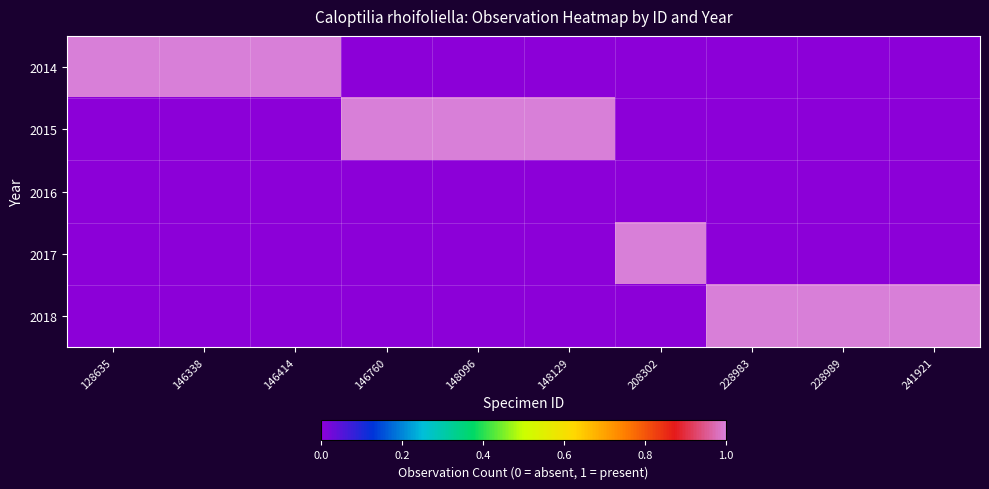

Rank the series at 146414 from lowest to highest value.

2015, 2016, 2017, 2018, 2014